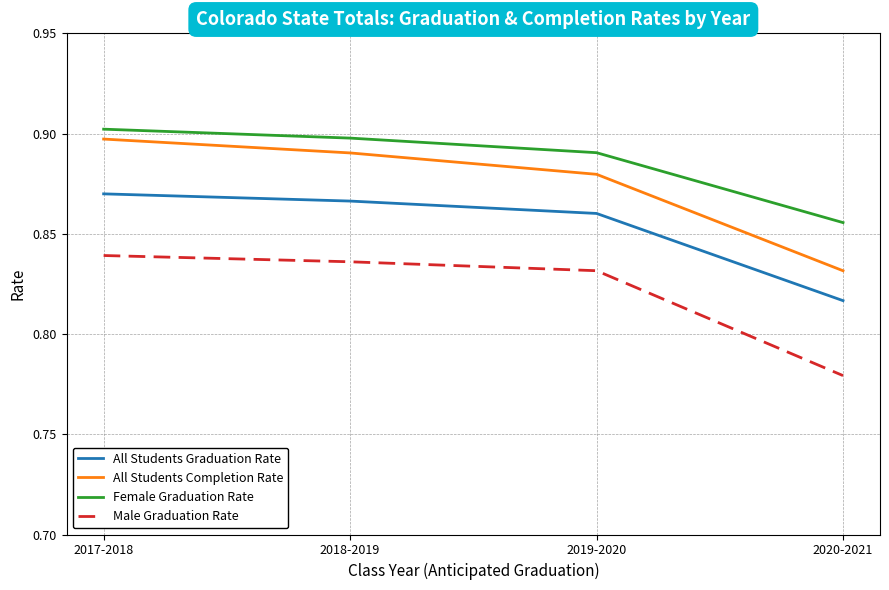

True or false: All Students Graduation Rate and Female Graduation Rate cross at least once.

False